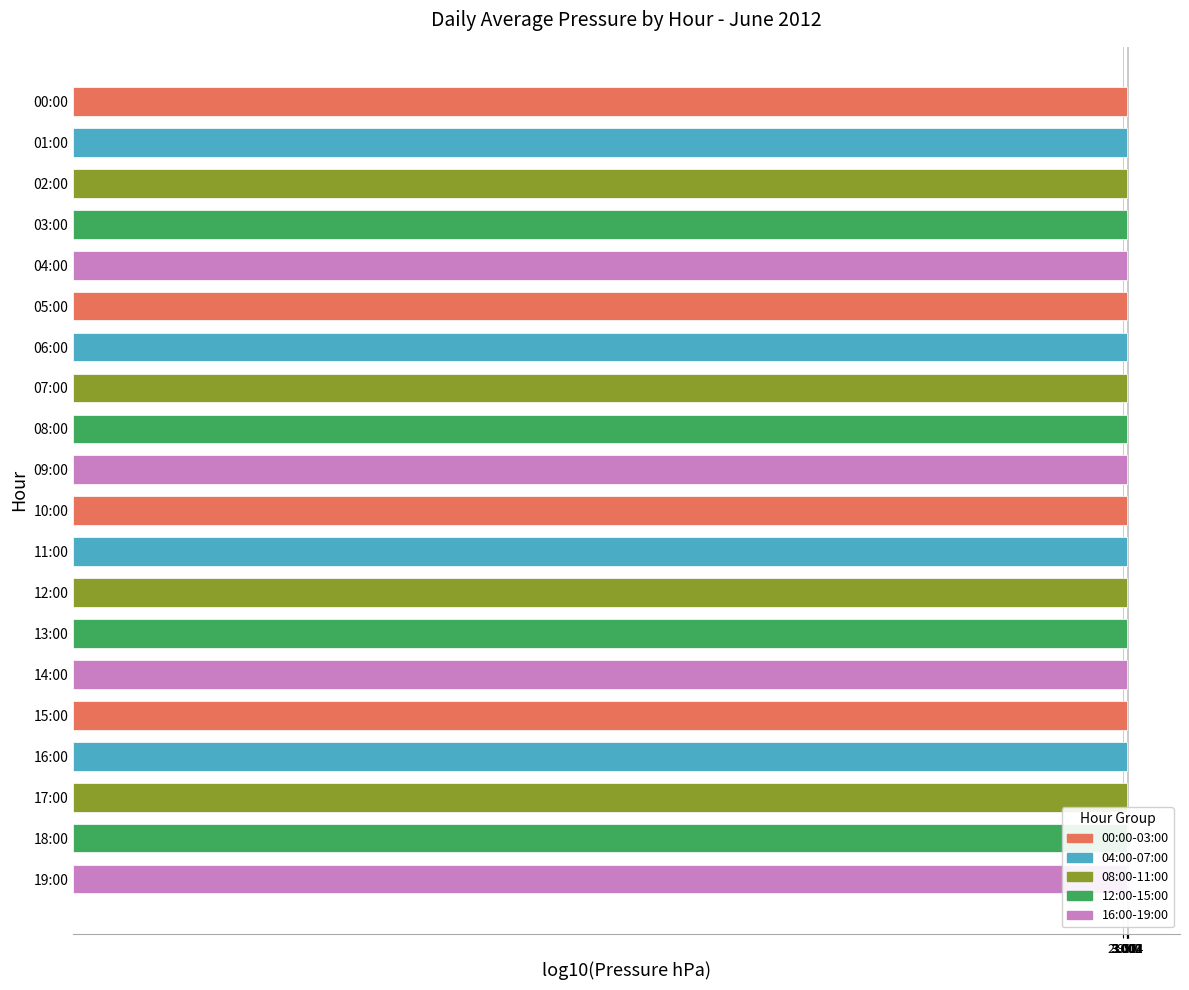

Does the chart contain any negative values?

No